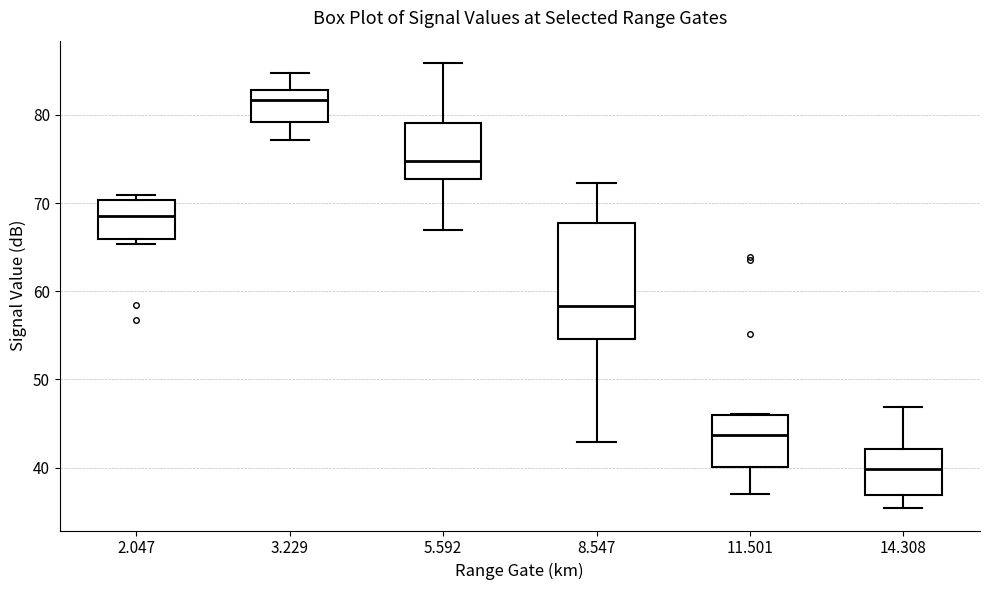

Which box is the tallest, from its lower edge to its upper edge?

8.547